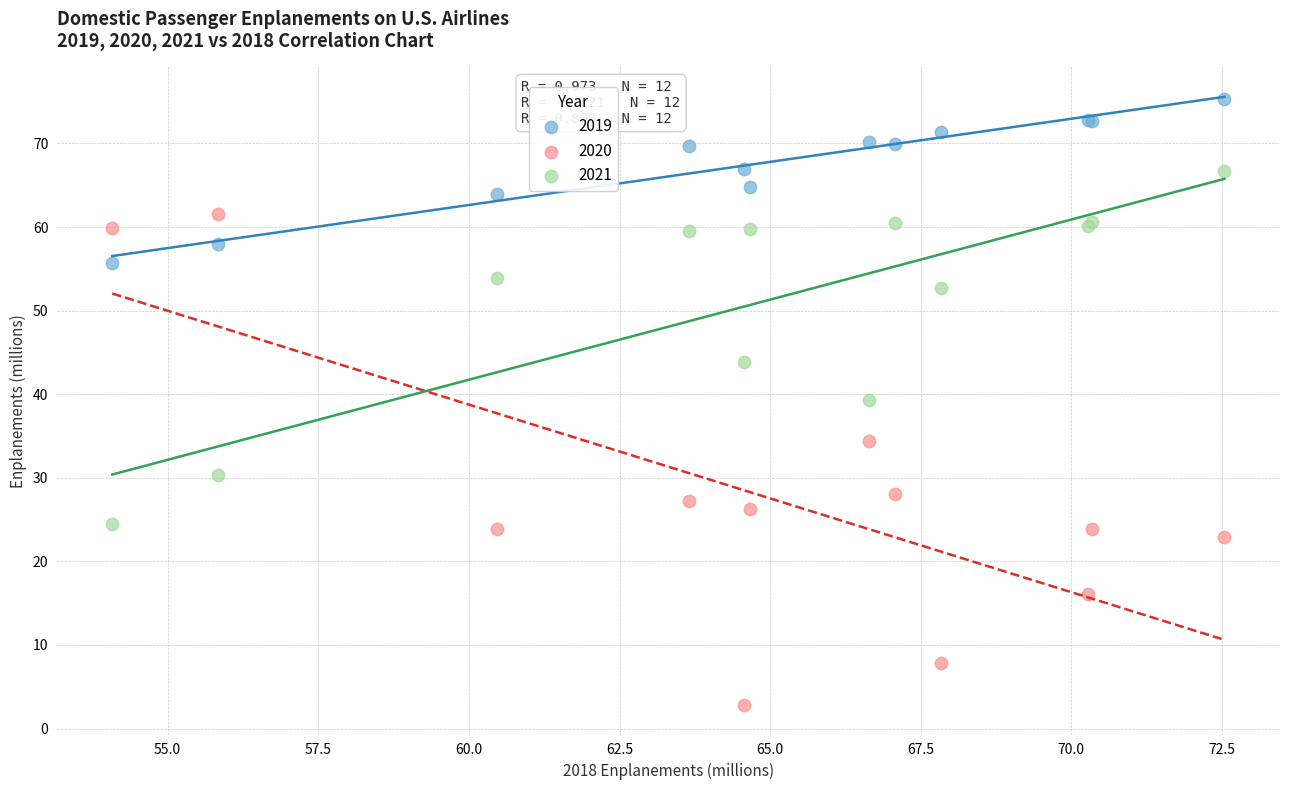

Which series contains the lowest Y value?

2020